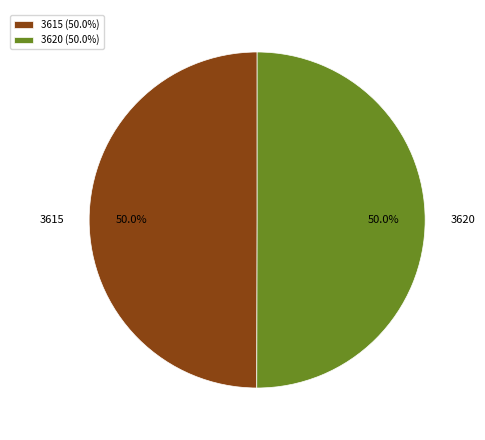

How many segments does this pie chart have?

2